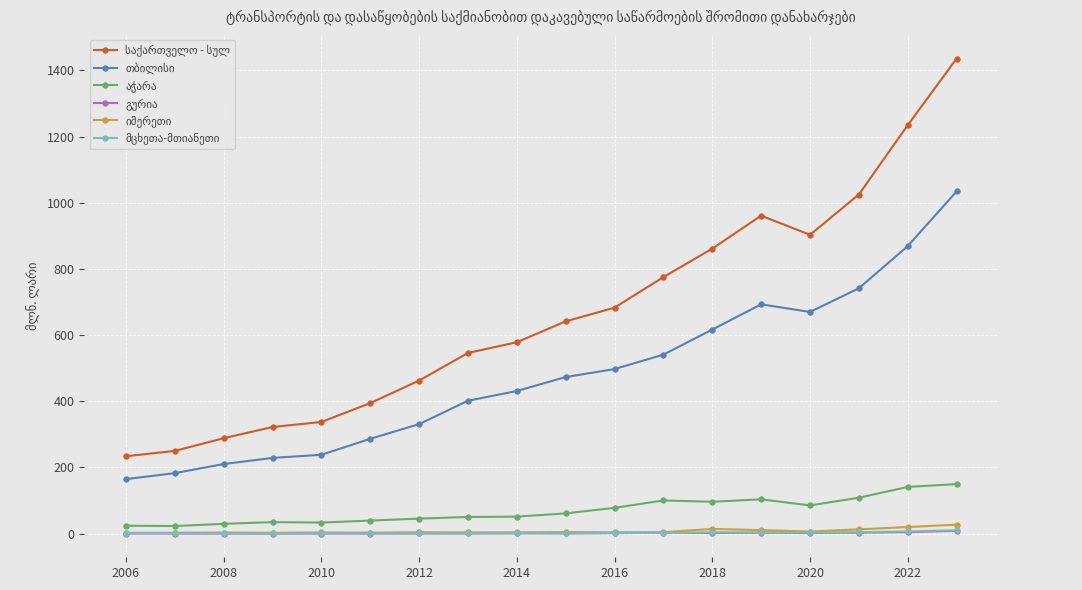

What is the maximum value shown in the chart?

1435.8